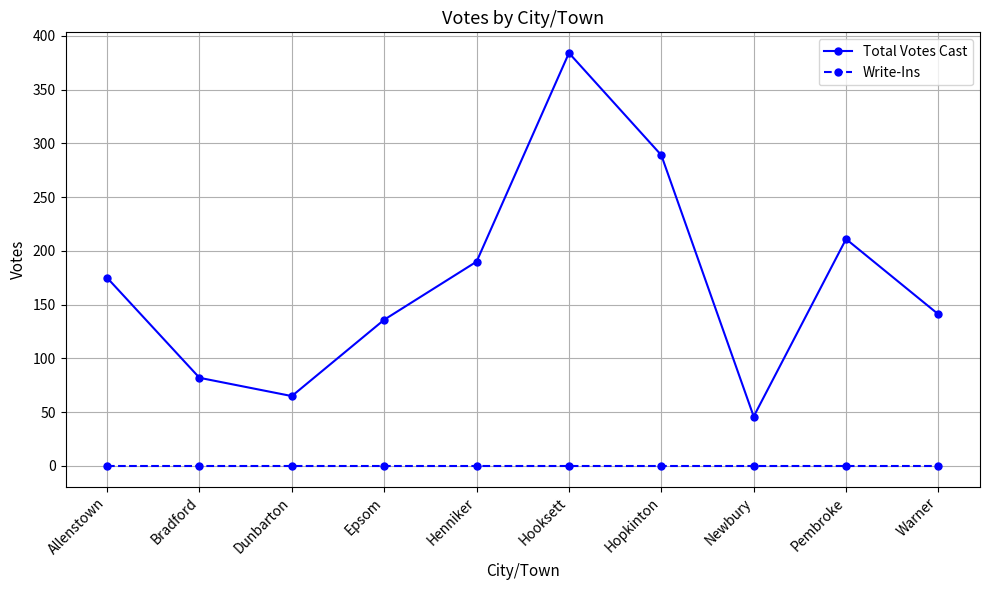

List the labels in order of Total Votes Cast value, smallest first.

Newbury, Dunbarton, Bradford, Epsom, Warner, Allenstown, Henniker, Pembroke, Hopkinton, Hooksett